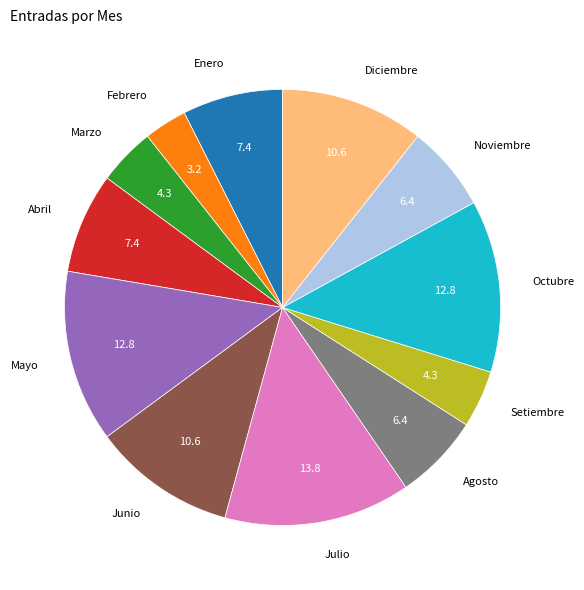

Which has a higher value, Enero or Setiembre?

Enero